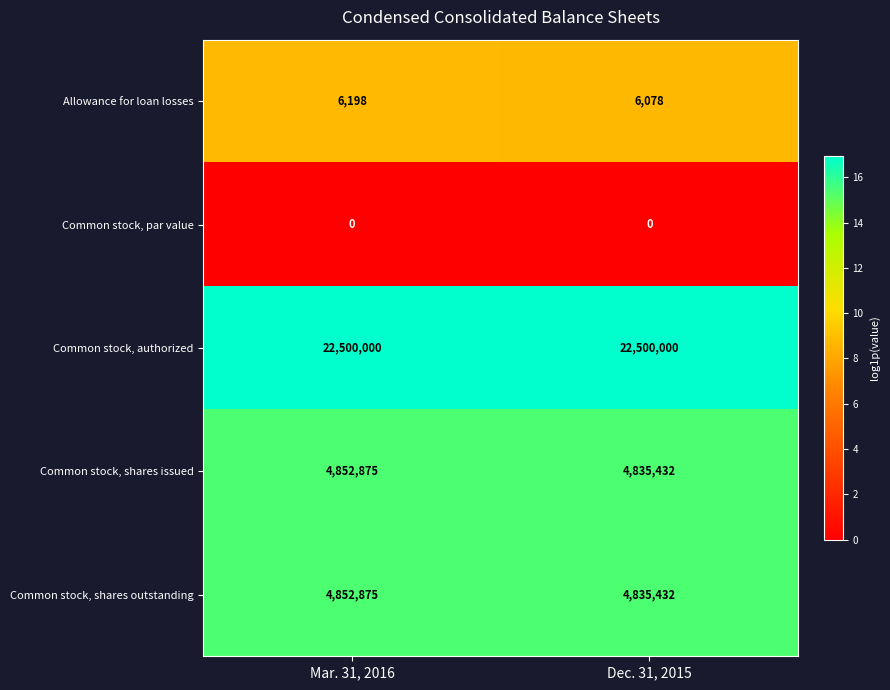

Reading left to right, what are all the values shown in this chart?

Allowance for loan losses: Mar. 31, 2016=6198	Dec. 31, 2015=6078
Common stock, par value: Mar. 31, 2016=0	Dec. 31, 2015=0
Common stock, authorized: Mar. 31, 2016=22500000	Dec. 31, 2015=22500000
Common stock, shares issued: Mar. 31, 2016=4852875	Dec. 31, 2015=4835432
Common stock, shares outstanding: Mar. 31, 2016=4852875	Dec. 31, 2015=4835432